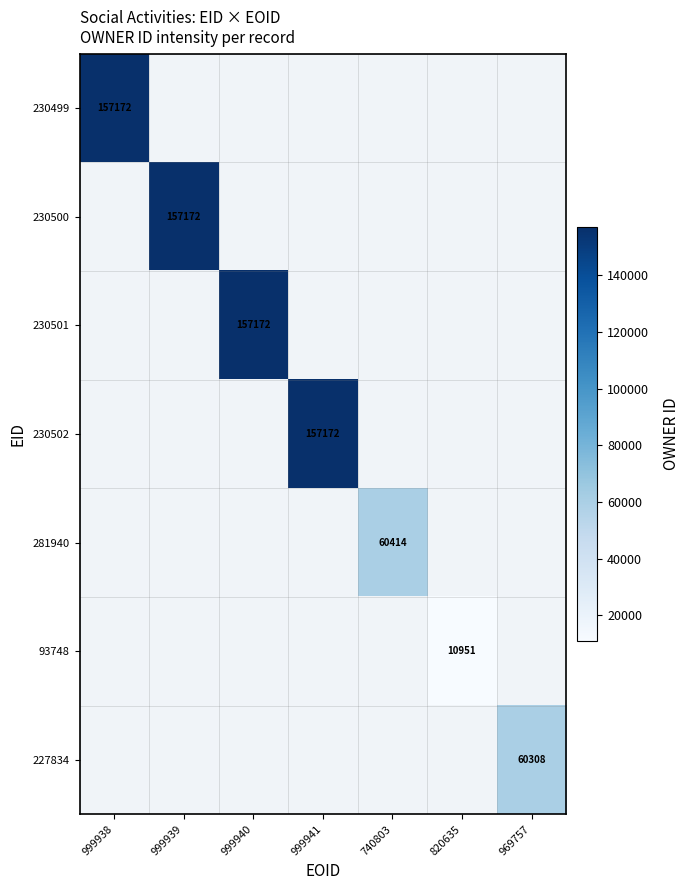

How many values in 230500 are above zero?

1